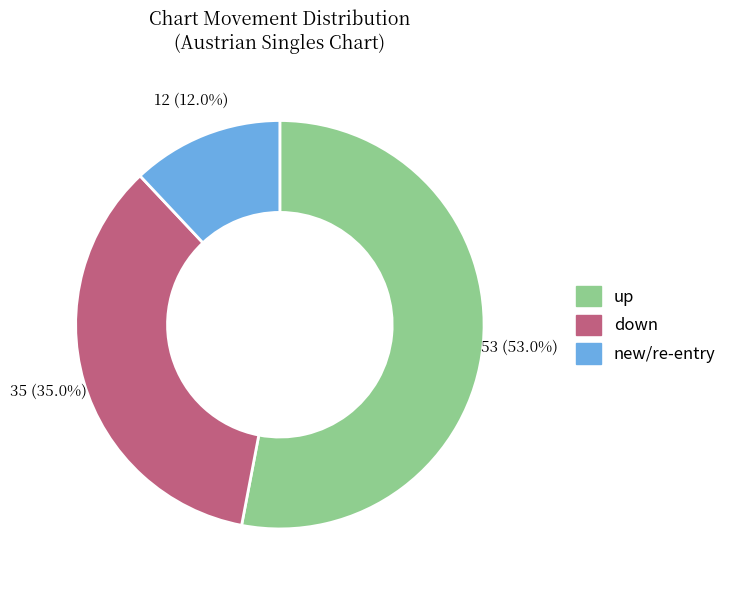

Does any single category account for the majority?

Yes